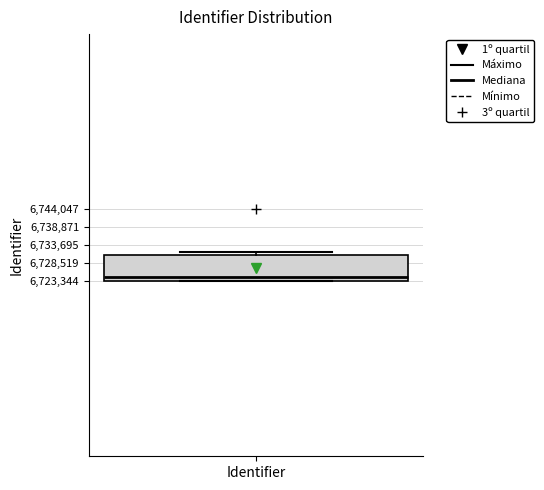

Where is the lower edge of the box for Identifier on the y-axis? The values are not printed on the chart, so give them approximately, as read against the axis.

6723000